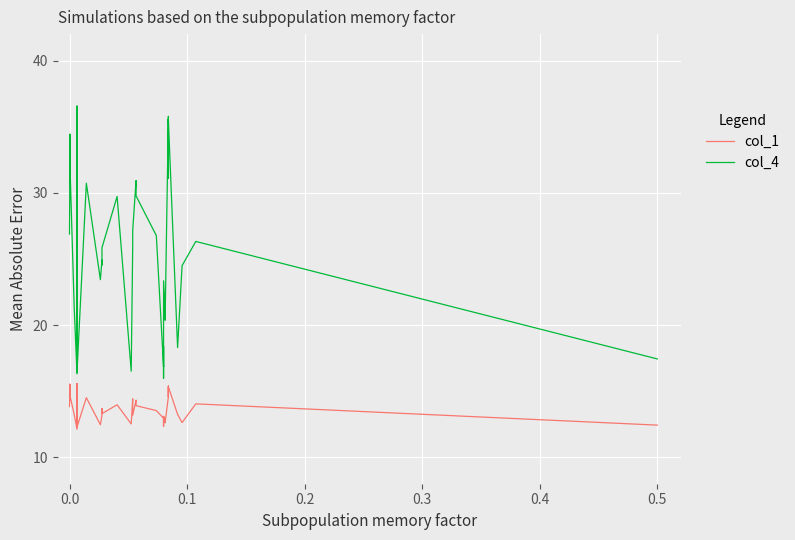

What is the approximate value of col_4 at 0.5?

17.4